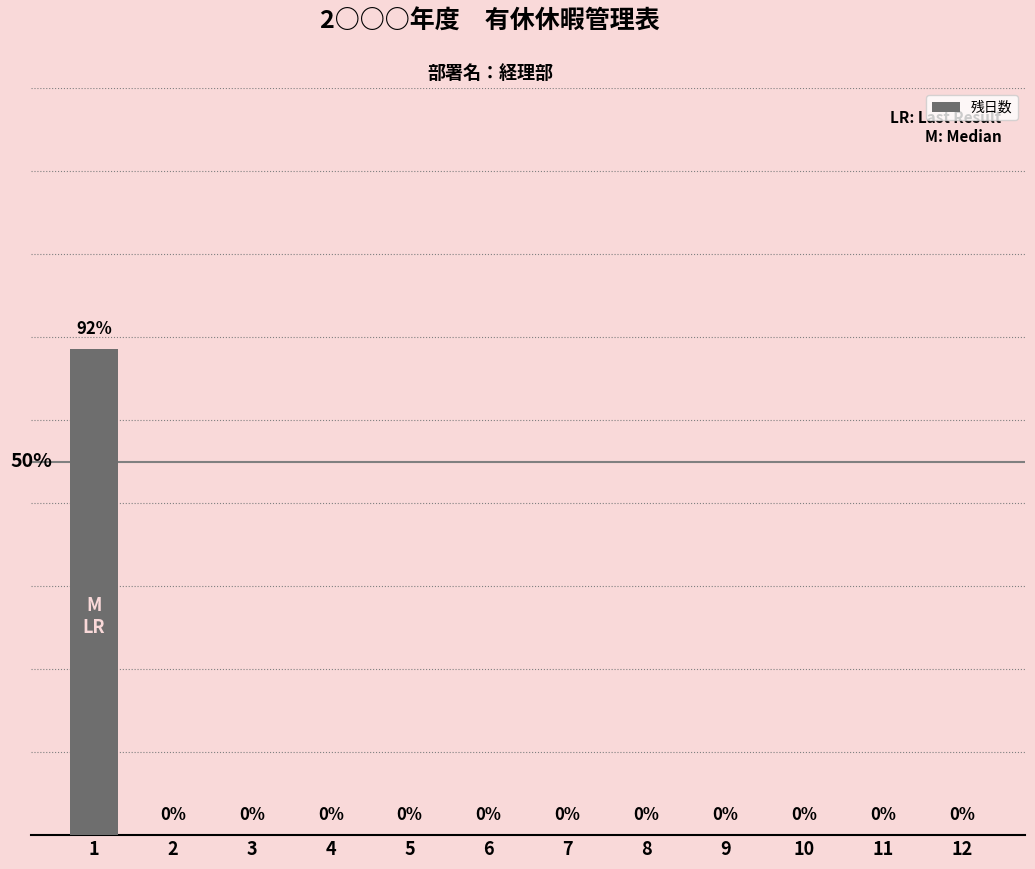

Are the bars grouped side by side (vs. stacked)?

No